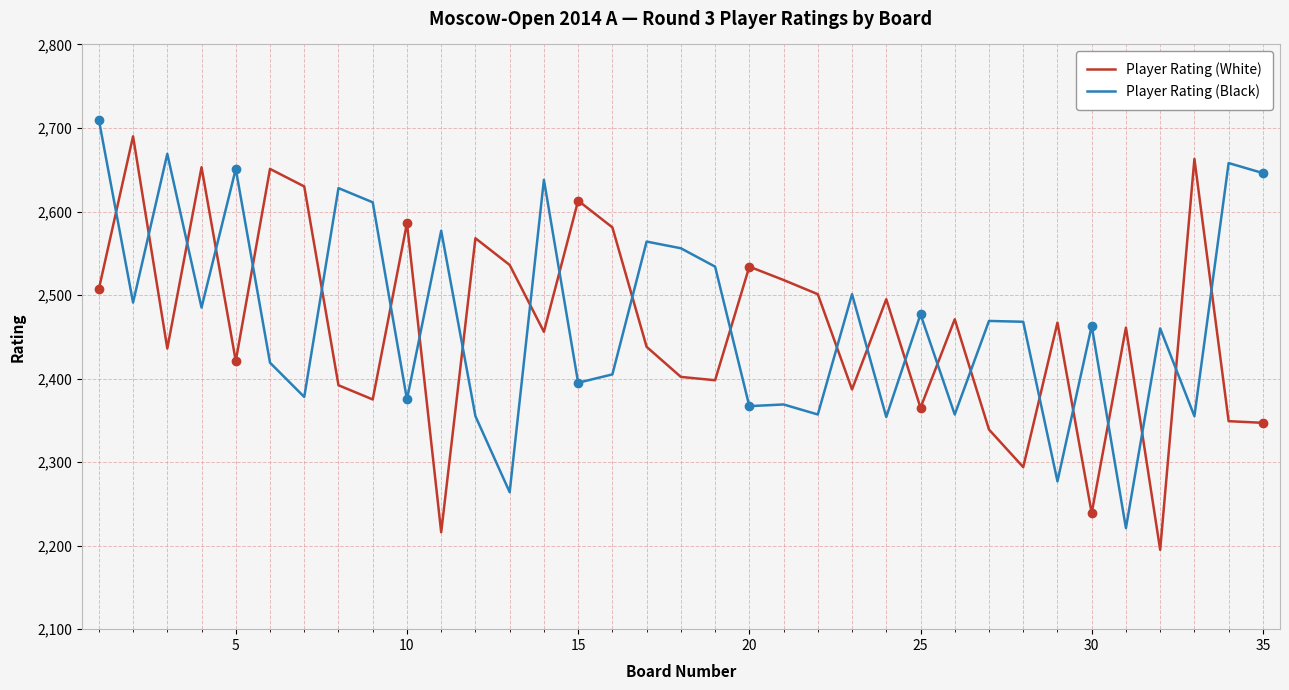

What is the sum of all Player Rating (White) values?

86174